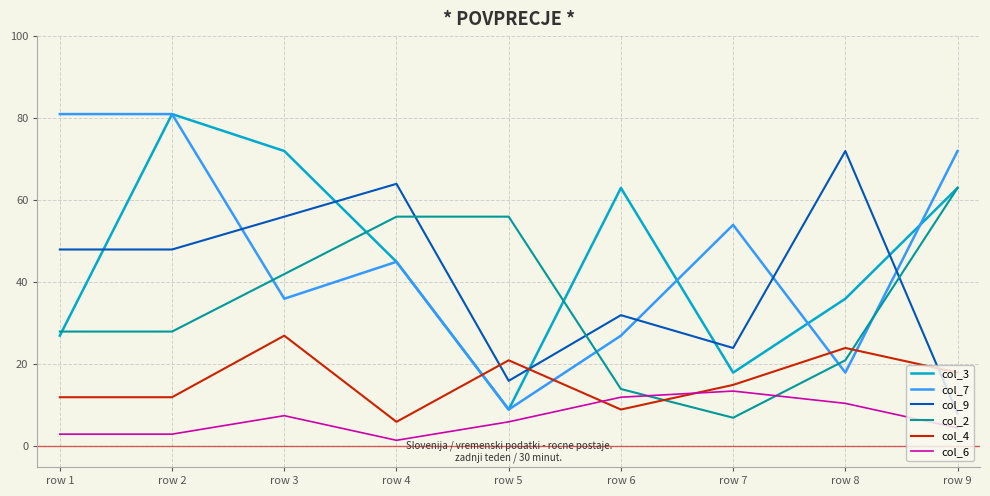

At which category does col_3 reach its first local peak?

row 2